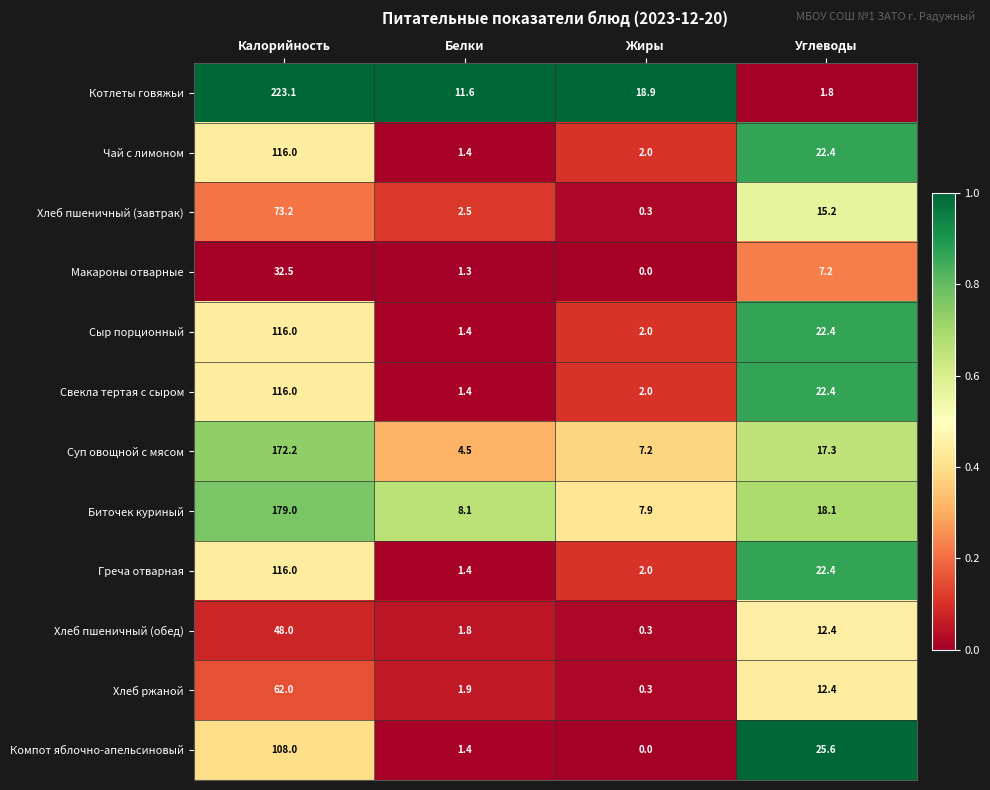

What is the sum of the Свекла тертая с сыром values at Калорийность and Углеводы?

138.4